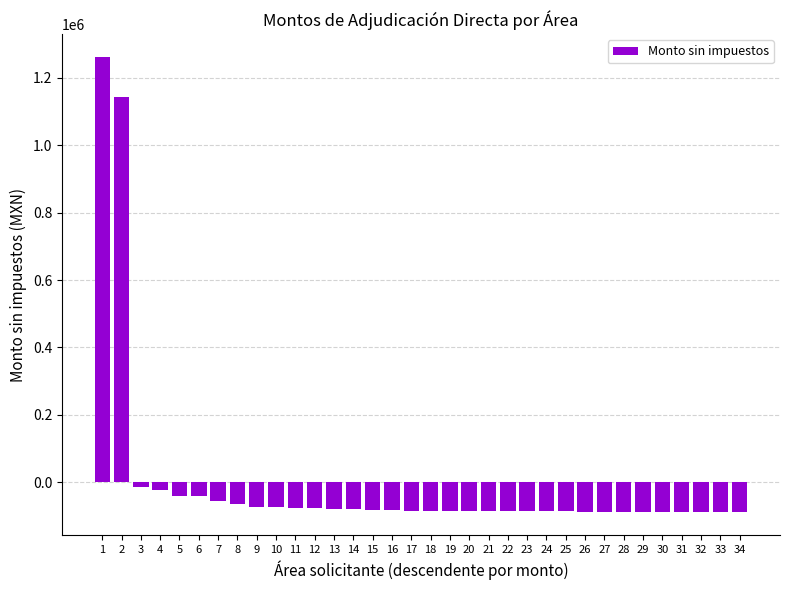

What is the difference between the maximum and second lowest values?

1349450.0